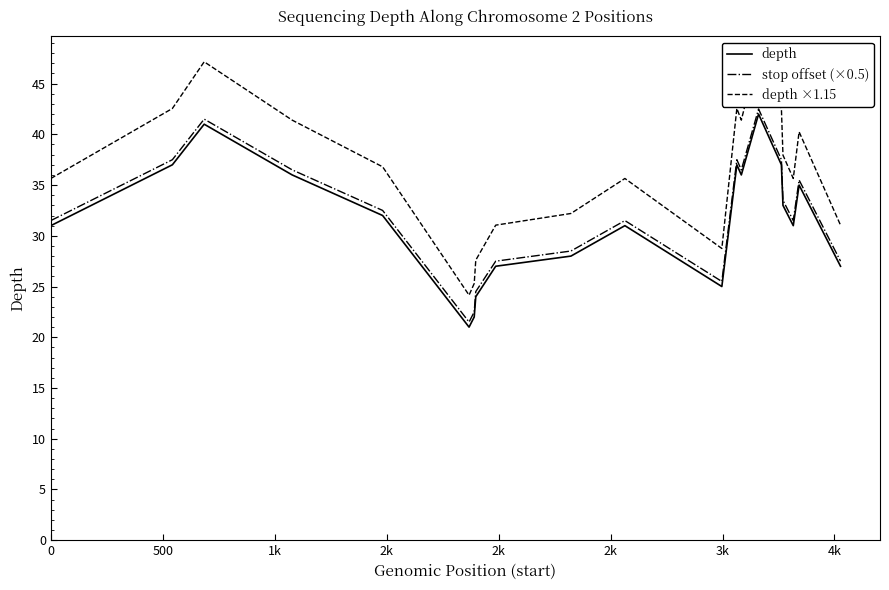

How many distinct data groups are displayed?

3